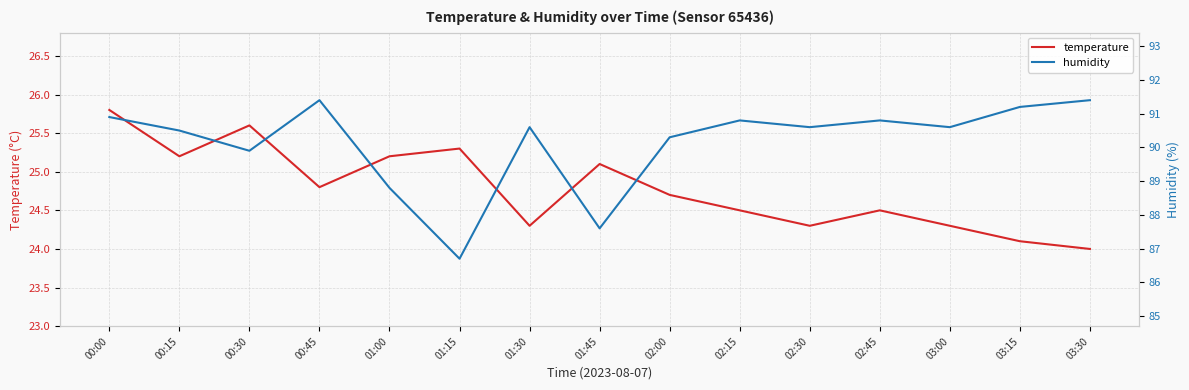

How many values in the humidity series exceed 90?

11